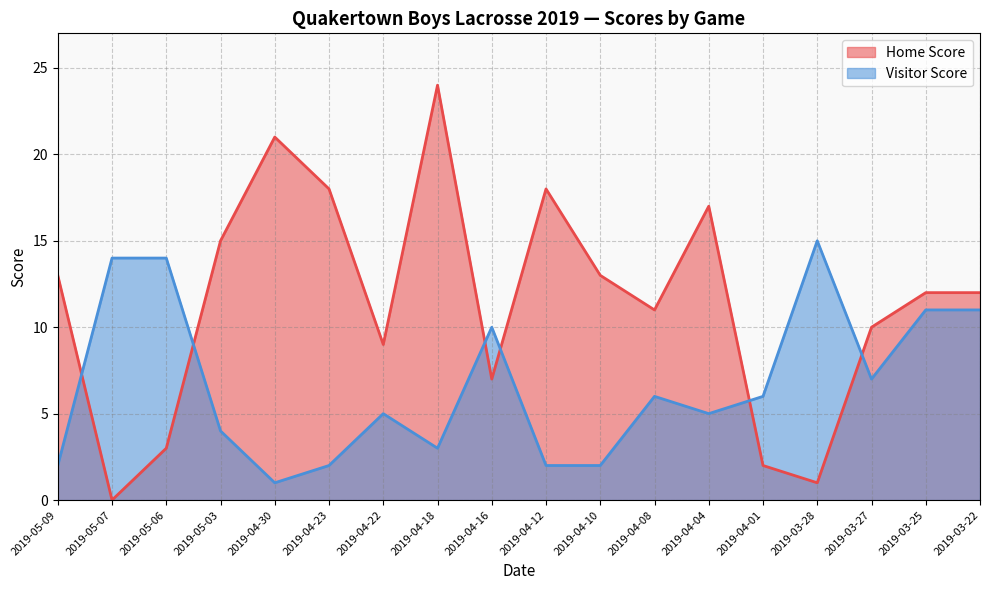

List the labels in order of Visitor Score value, largest first.

2019-03-28, 2019-05-07, 2019-05-06, 2019-03-25, 2019-03-22, 2019-04-16, 2019-03-27, 2019-04-08, 2019-04-01, 2019-04-22, 2019-04-04, 2019-05-03, 2019-04-18, 2019-05-09, 2019-04-23, 2019-04-12, 2019-04-10, 2019-04-30